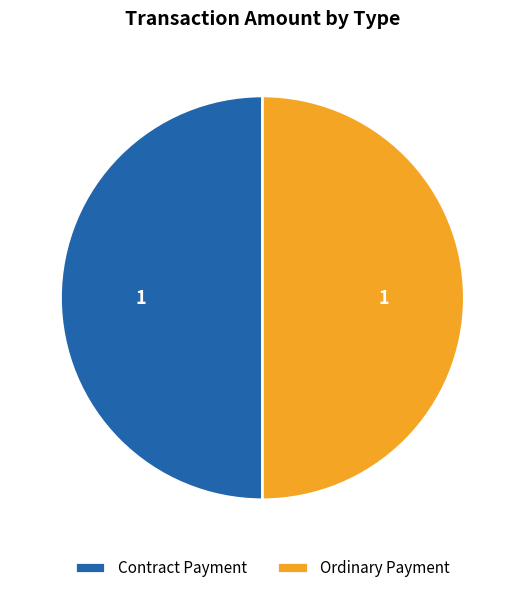

The Ordinary Payment slice represents 99% of the pie. True or false?

False